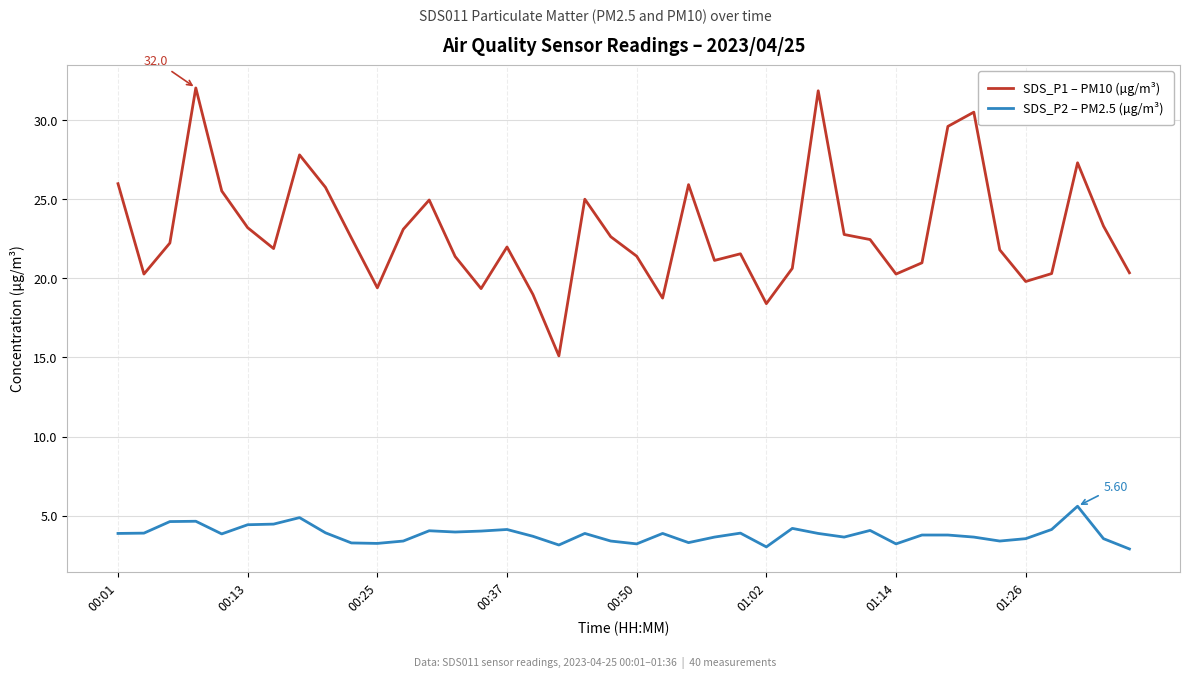

Which series has the largest total across all categories?

SDS_P1 – PM10 (µg/m³)